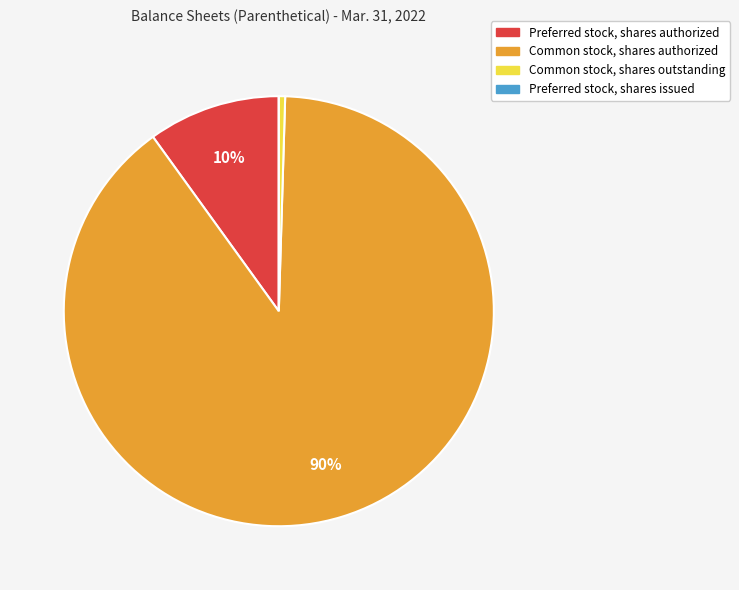

True or false: Preferred stock, shares authorized accounts for 16% of the total.

False